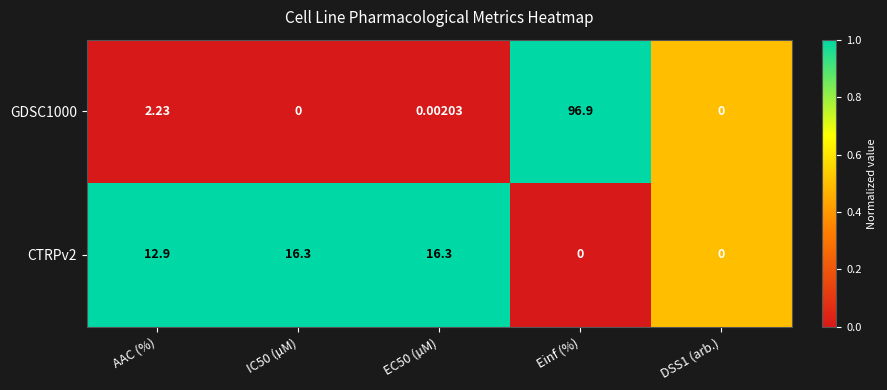

Is the value of CTRPv2 at EC50 (µM) greater than the value of GDSC1000 at AAC (%)?

Yes